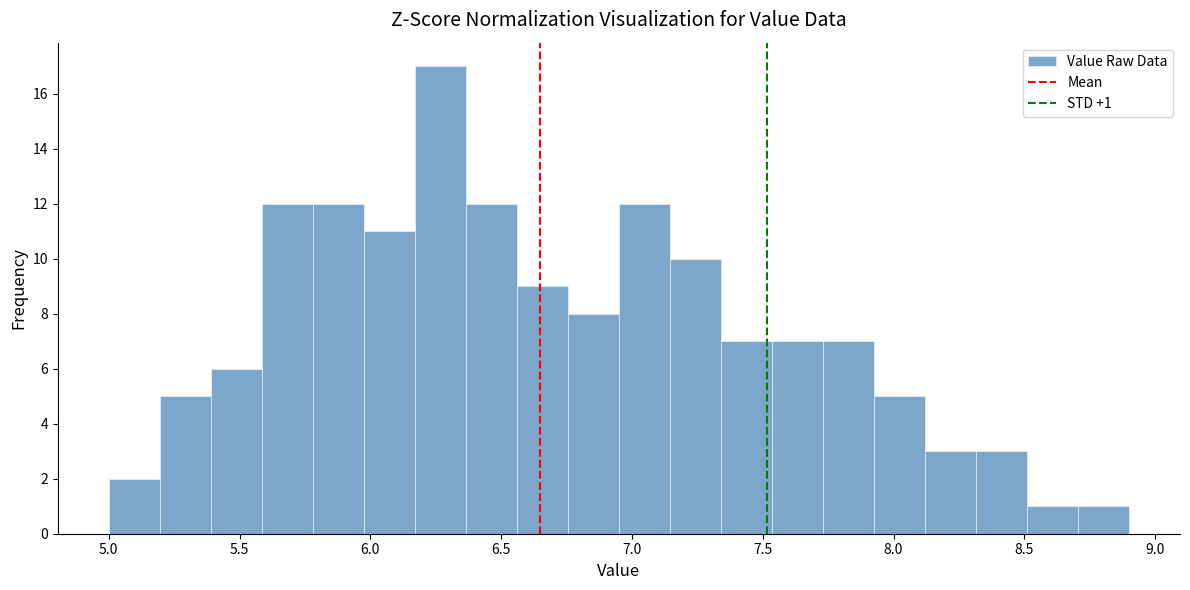

Read against the x-axis, roughly where is the centre of the tallest bar?

6.25